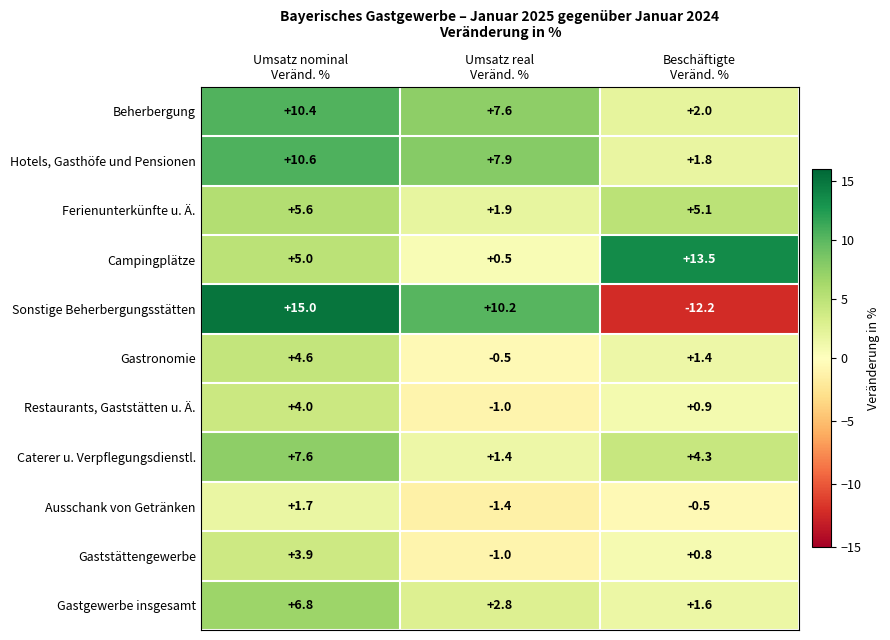

At Beschäftigte
Veränd. %, list the series in order from smallest to largest.

Sonstige Beherbergungsstätten, Ausschank von Getränken, Gaststättengewerbe, Restaurants, Gaststätten u. Ä., Gastronomie, Gastgewerbe insgesamt, Hotels, Gasthöfe und Pensionen, Beherbergung, Caterer u. Verpflegungsdienstl., Ferienunterkünfte u. Ä., Campingplätze